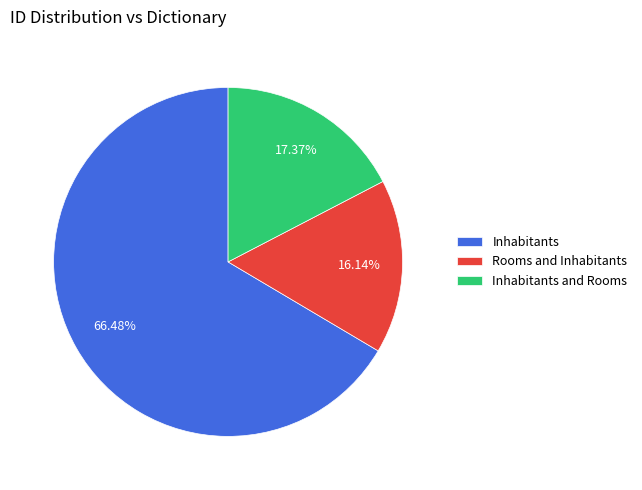

Is it true that Inhabitants and Rooms is 17% of the pie?

True